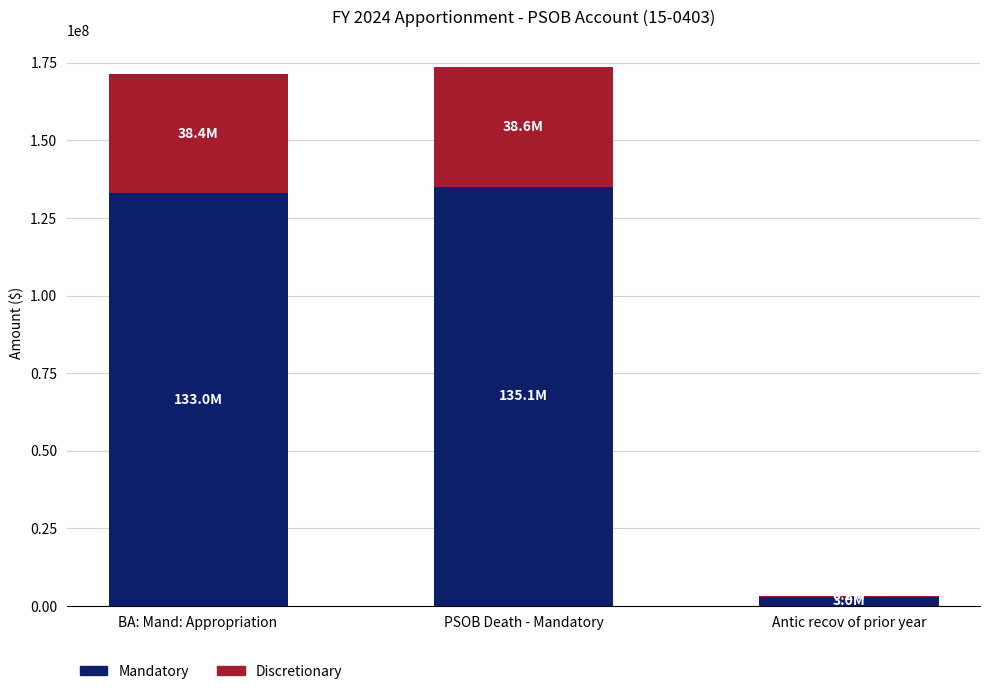

What is the difference between the Mandatory values at Antic recov of prior year and PSOB Death - Mandatory?

132092674